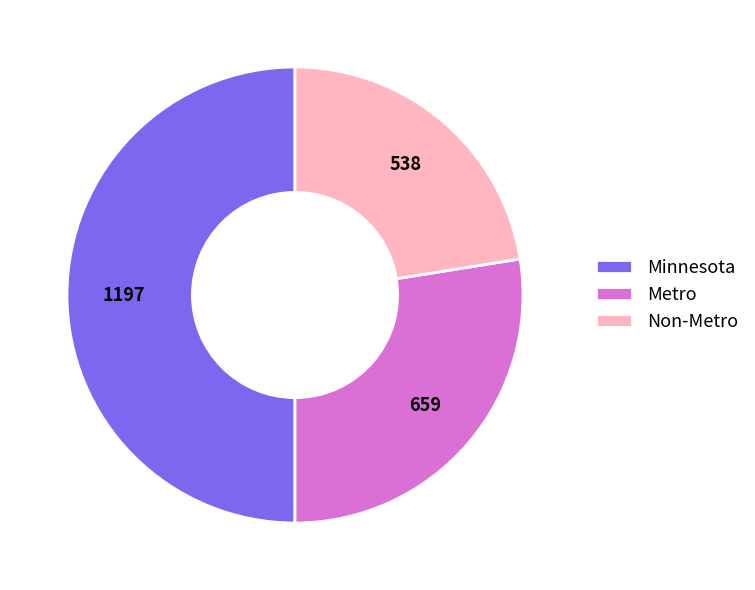

Do Minnesota and Metro together represent more than half of the pie?

Yes